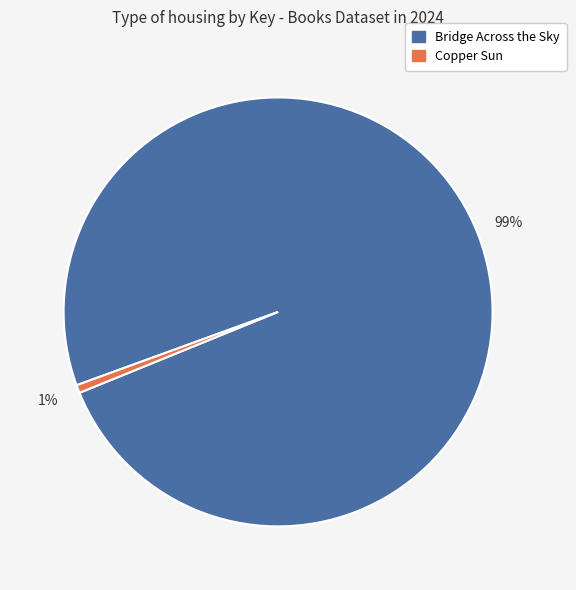

Does any single category account for the majority?

Yes